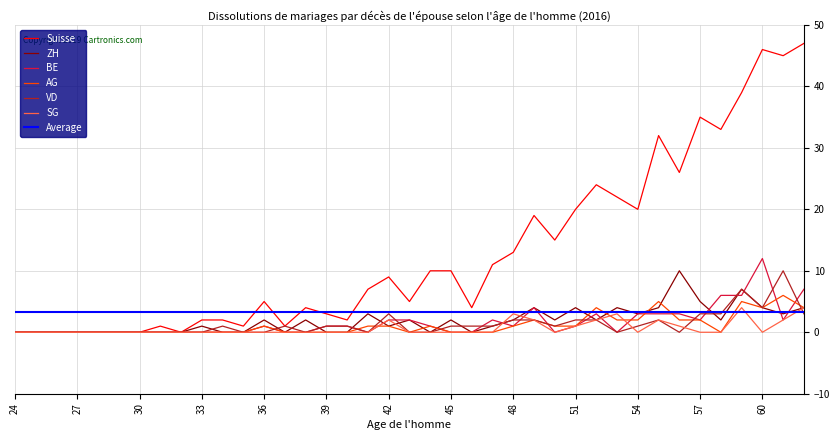

In AG, how many points are lower than both neighbors (excluding endpoints)?

3